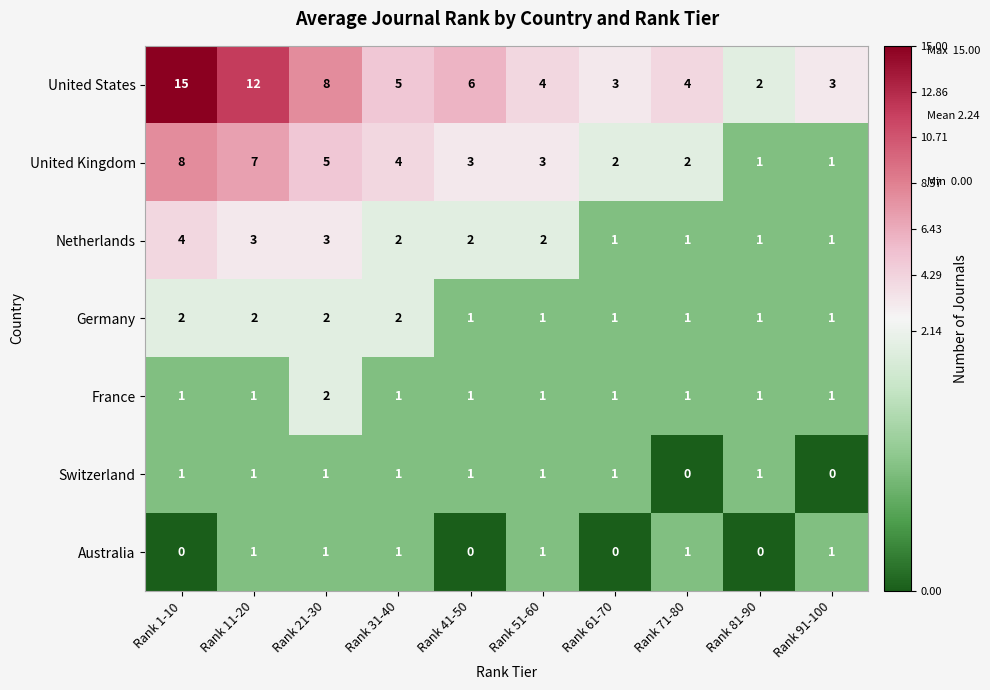

Which category has the highest value across all series?

Rank 1-10